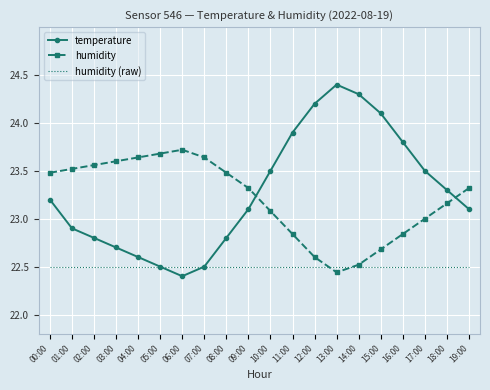

Where does the temperature series first go above 23?

00:00